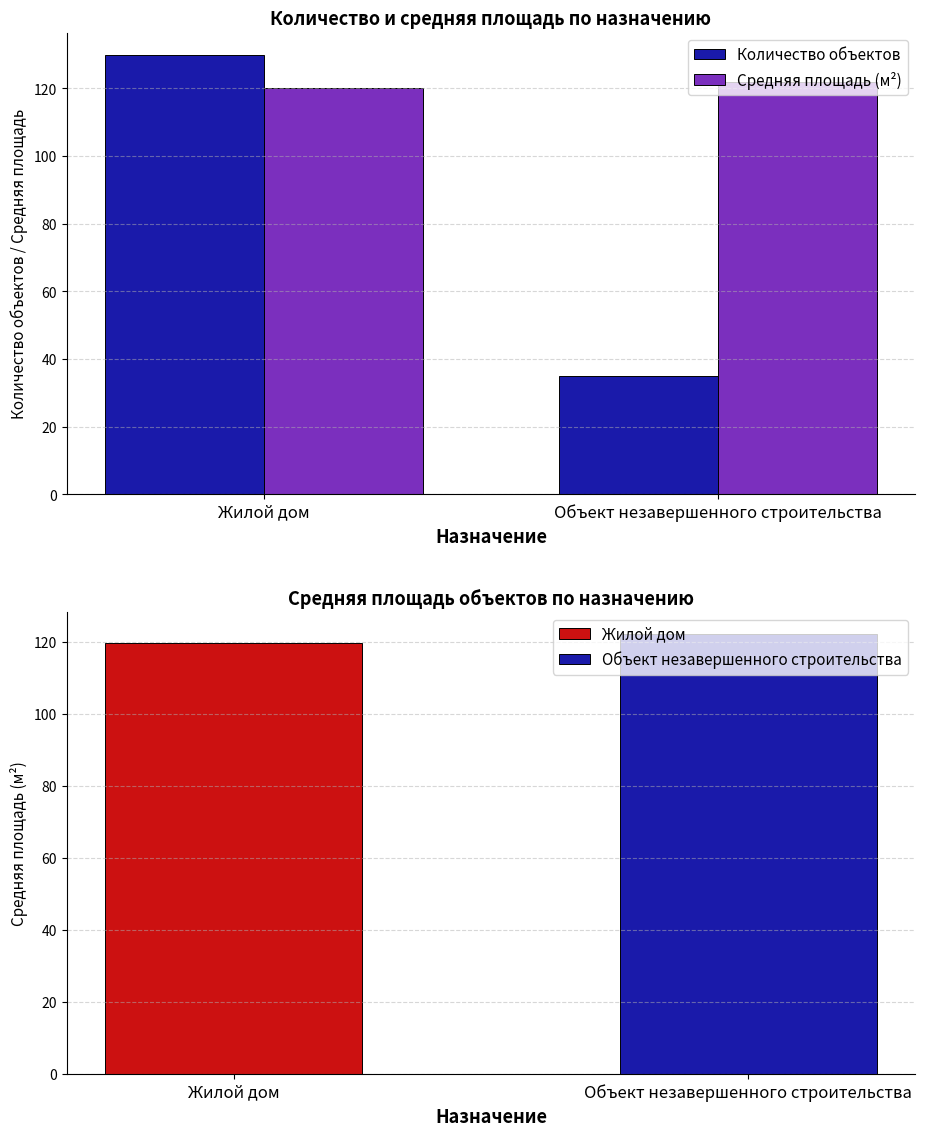

What value does the Количество объектов series have at Объект незавершенного строительства, to the nearest 5?

35